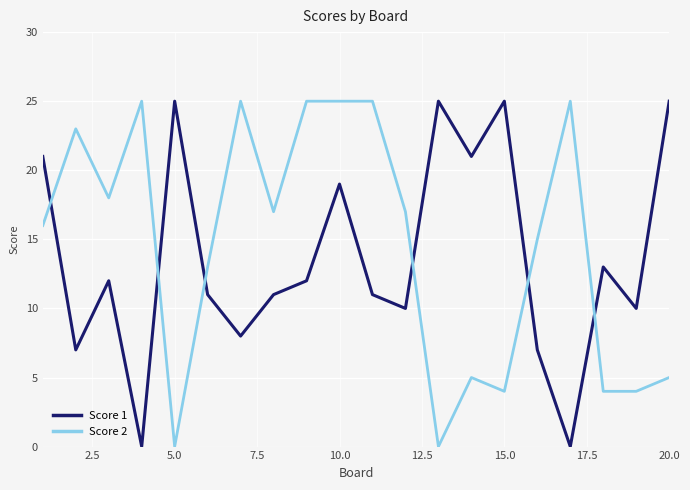

What is the maximum value for Score 2?

25